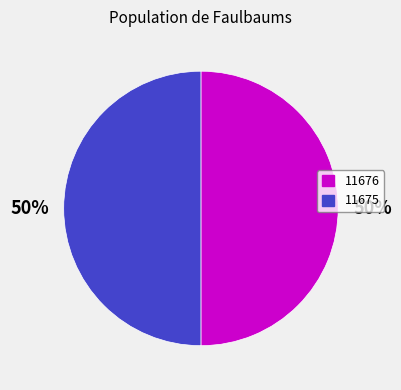

What is the ratio of the value at 11676 to the value at 11675?

1.0